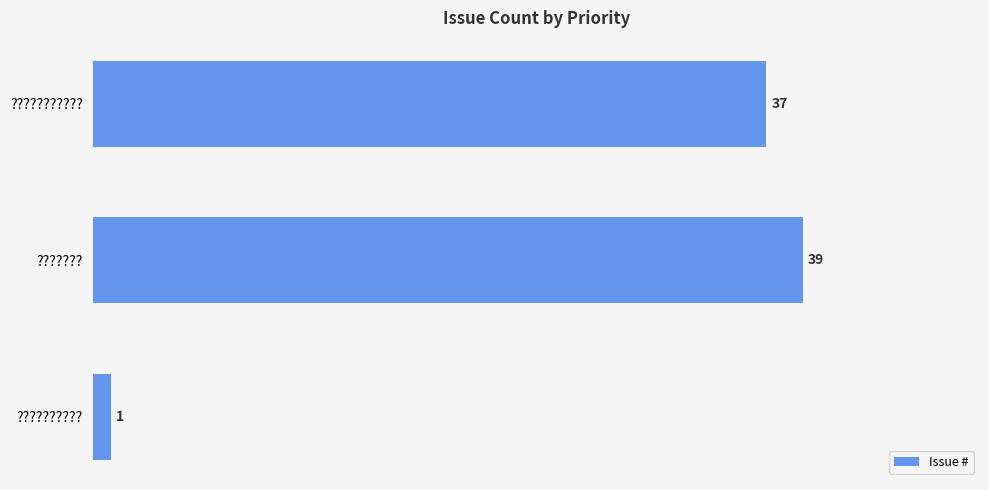

Is it true that the value at ??????? is 39?

True